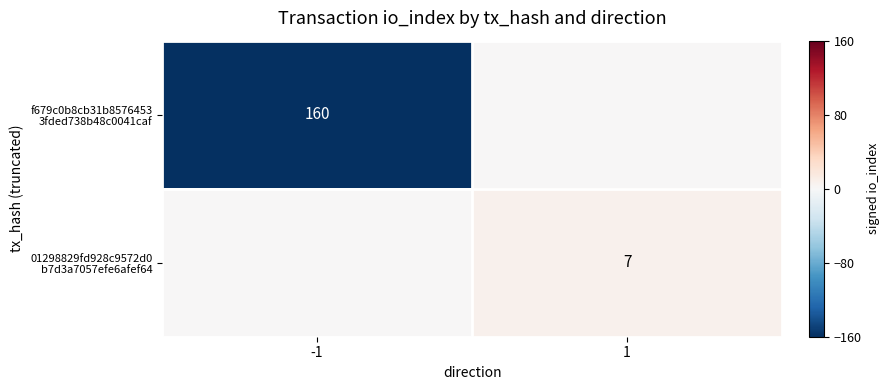

What is the spread (max minus min) of values at 1?

7